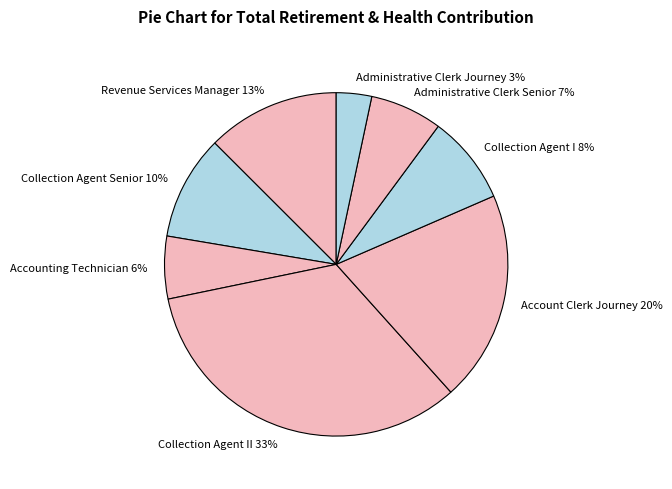

Combined, do Account Clerk Journey and Administrative Clerk Senior account for over 50%?

No